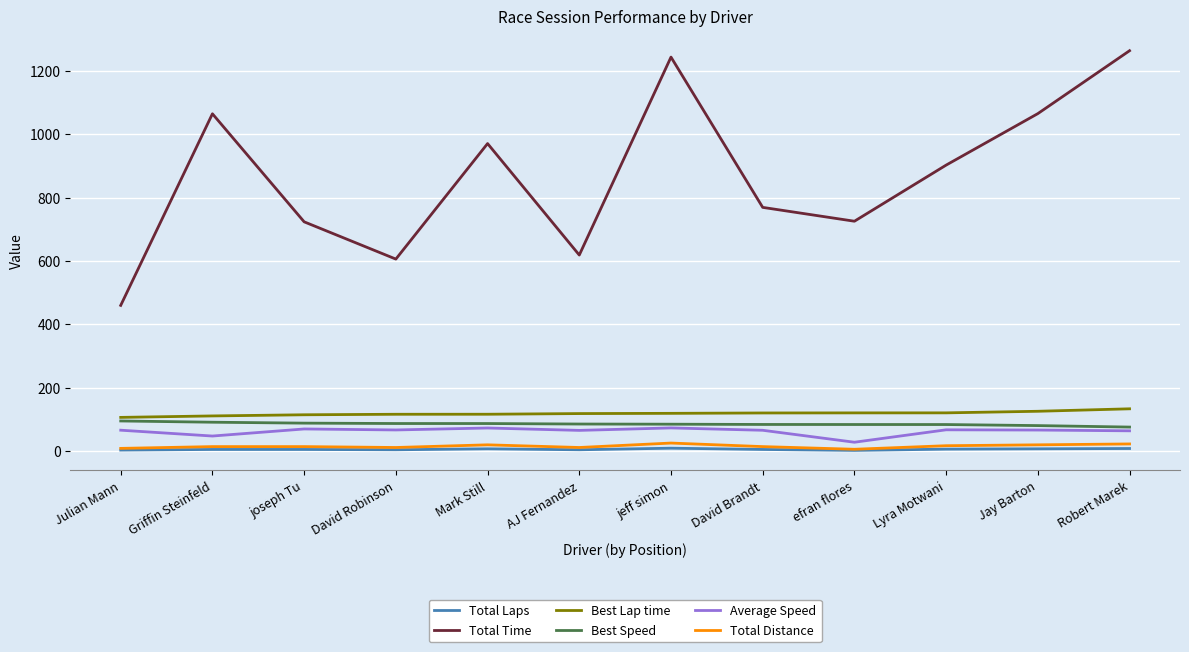

True or false: Total Time has more than 2 points higher than both neighbors.

True